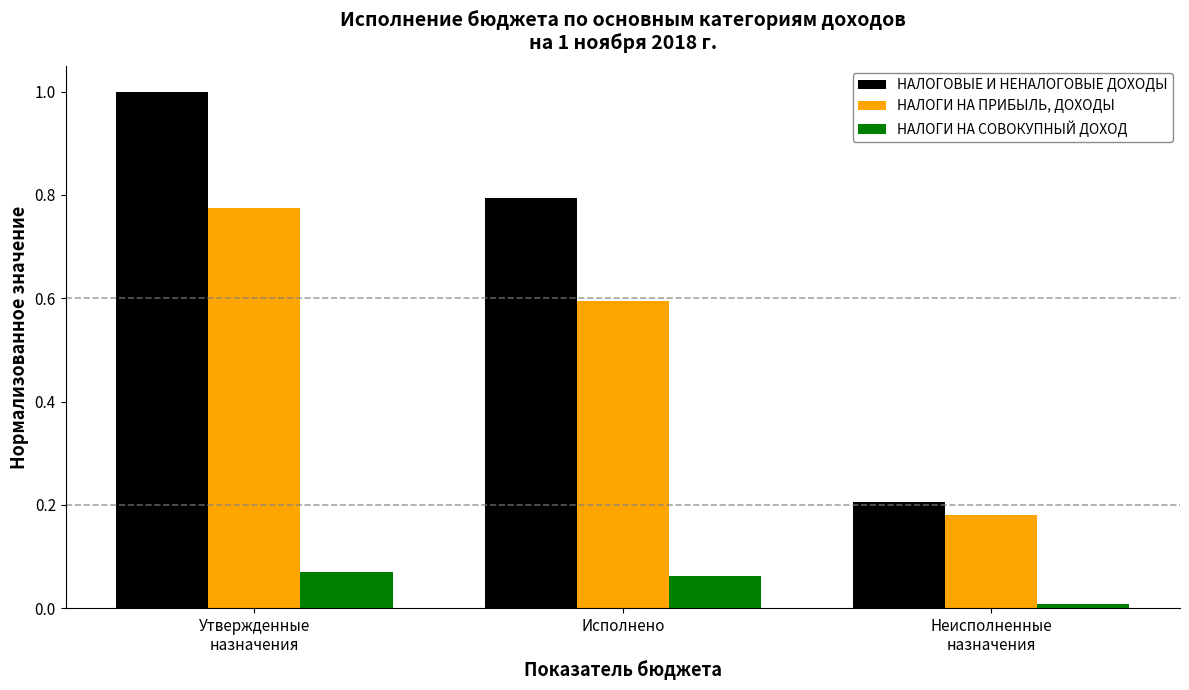

Are the bars grouped side by side (vs. stacked)?

Yes